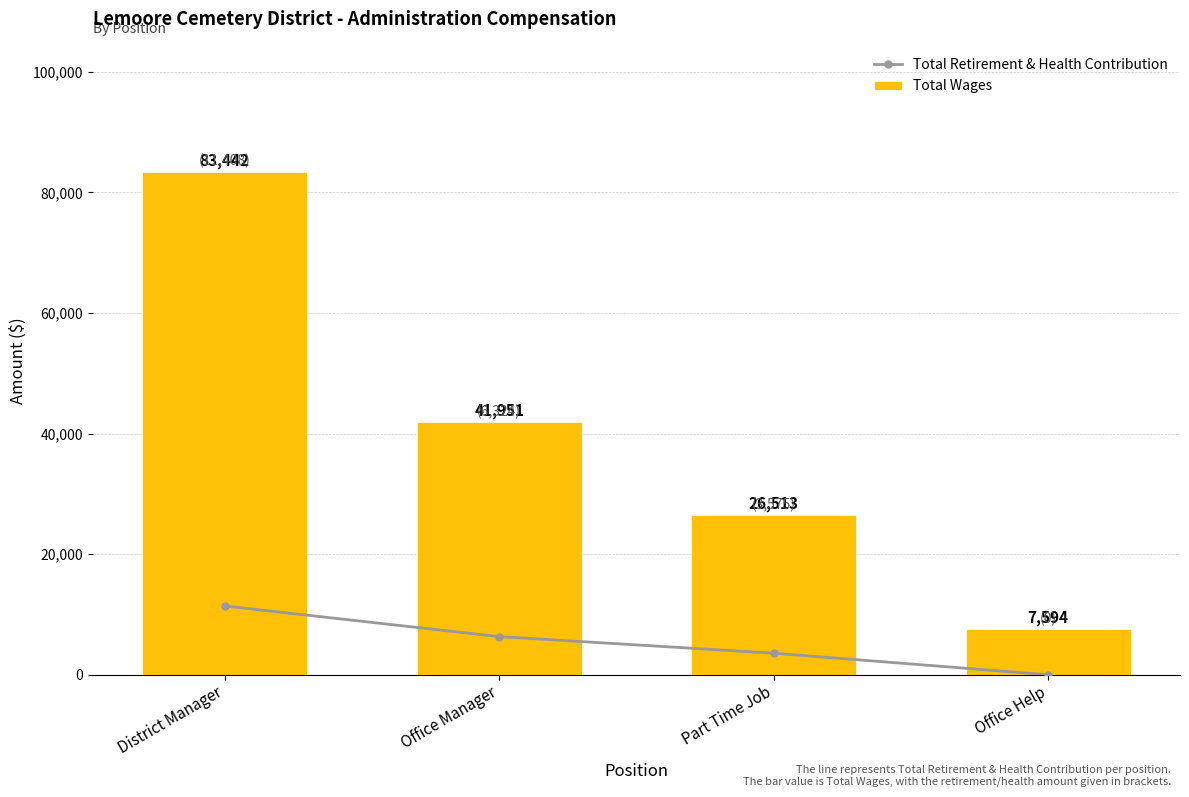

At Office Manager, list the series in order from largest to smallest.

Total Wages, Total Retirement & Health Contribution